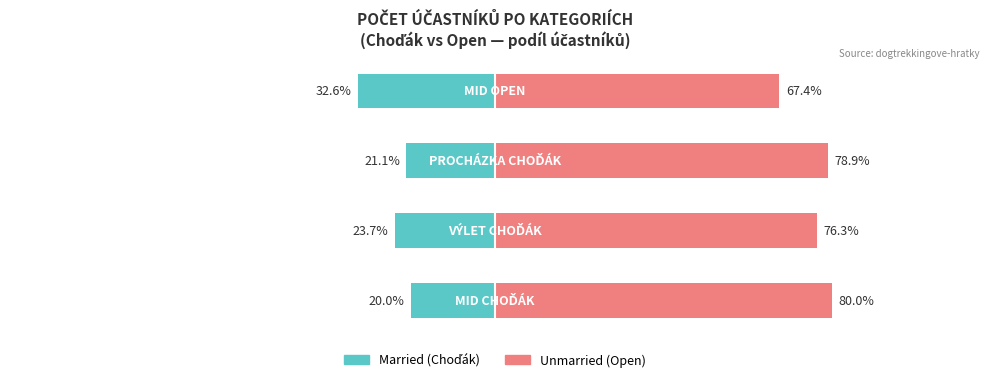

What is the difference between the maximum and second lowest values in the Unmarried series?

3.7